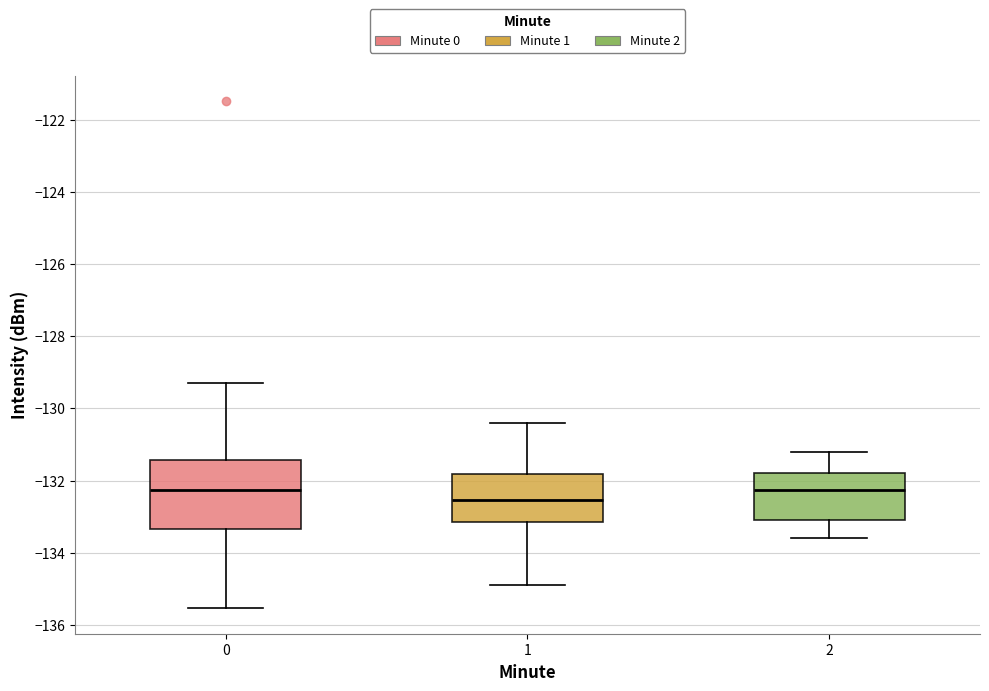

Reading left to right, transcribe this box plot: for each box, give where its median line is, the range the box spans, and where its two whiskers end, as read against the y-axis. The values are not printed on the chart, so give them approximately, as read against the axis.

0: median -132.2, box -133.4 to -131.4, whiskers -135.6 to -129.4
1: median -132.6, box -133.2 to -131.8, whiskers -135.0 to -130.4
2: median -132.2, box -133.0 to -131.8, whiskers -133.6 to -131.2